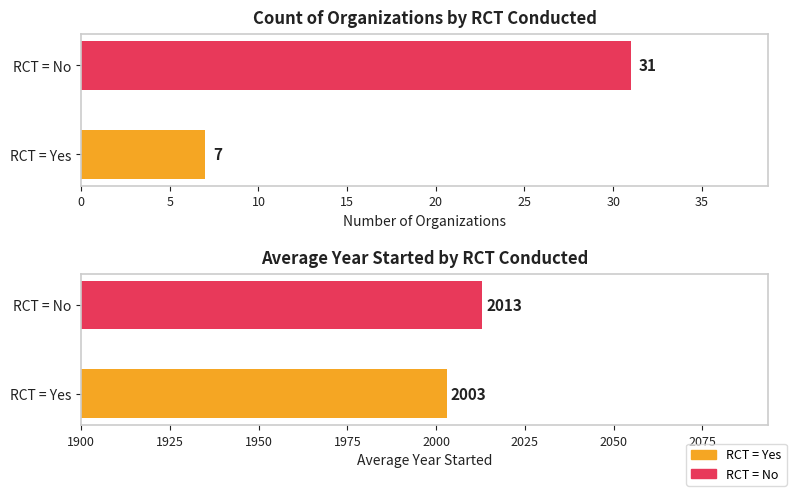

What is the minimum value shown in the chart?

7.0